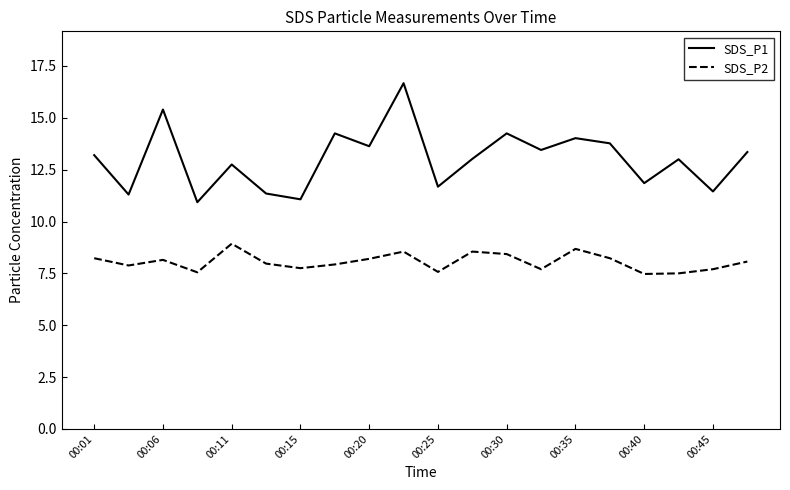

True or false: SDS_P1 and SDS_P2 cross at least once.

False